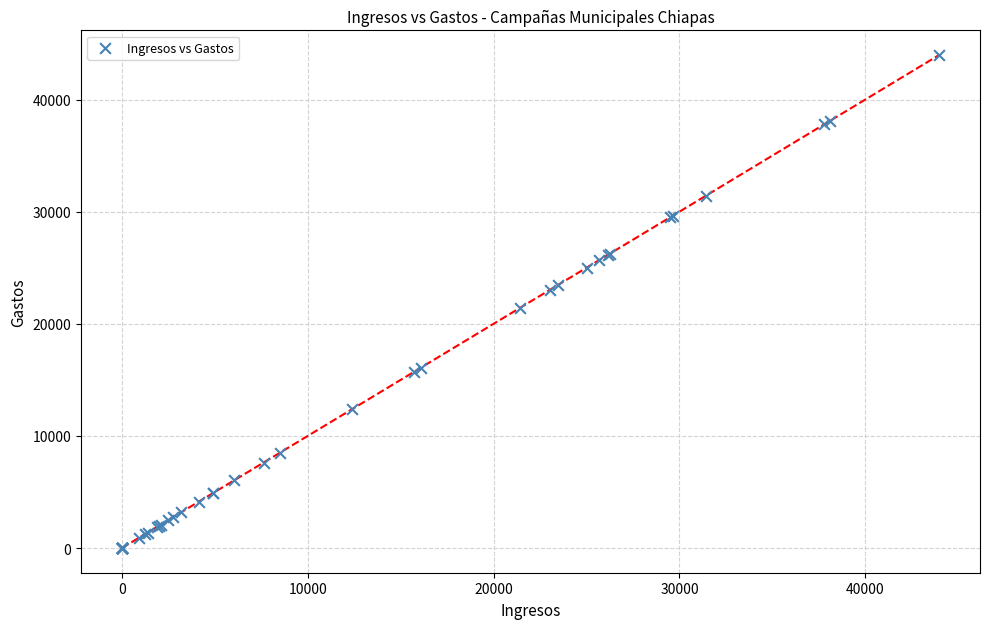

What Y value in the scatter plot is closest to 21985?

21412.5